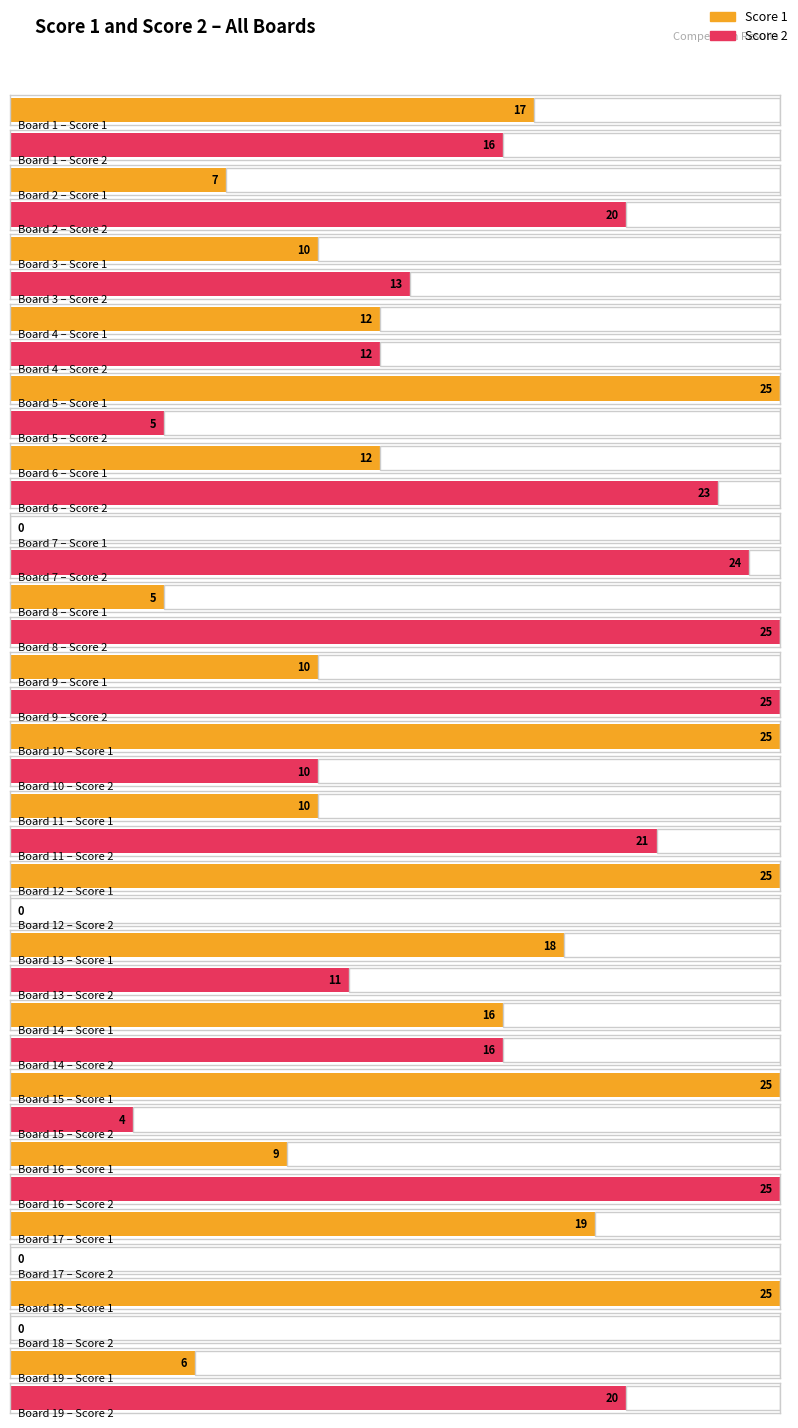

Are the bars grouped side by side (vs. stacked)?

Yes